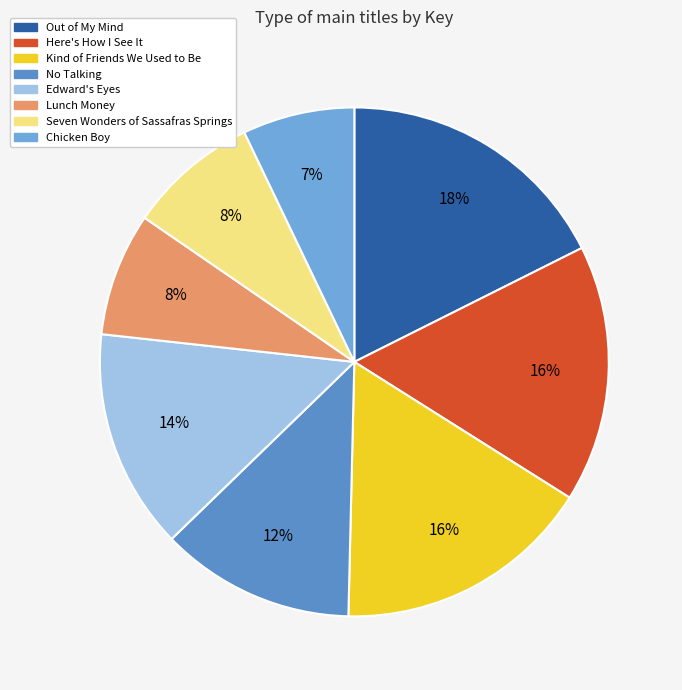

Count the number of slices in the pie.

8